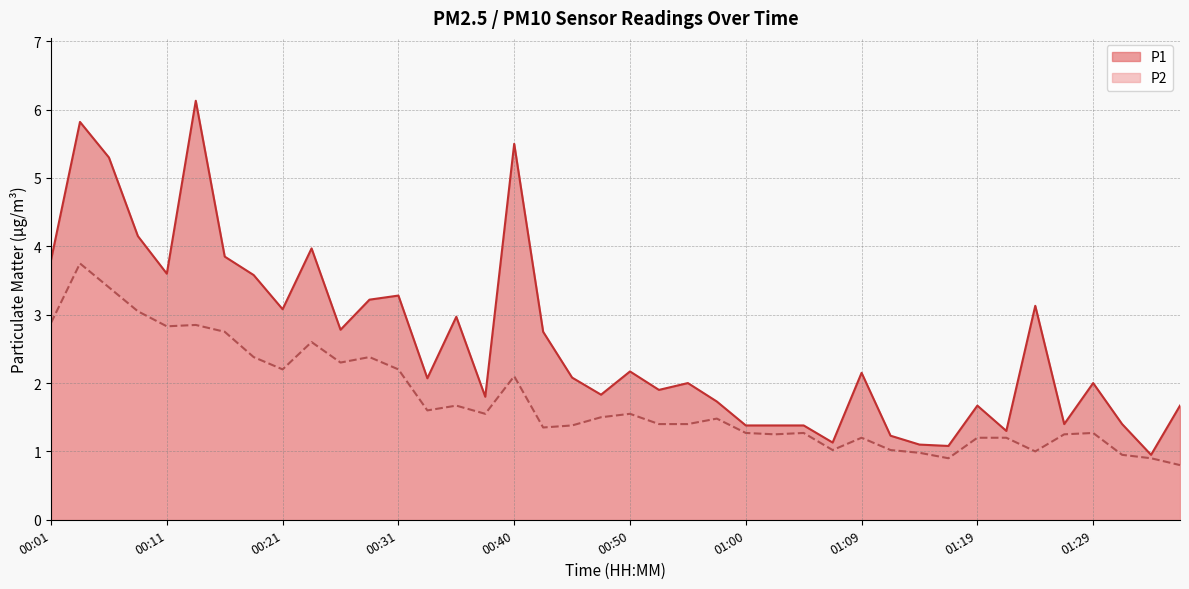

Rank the series by their average value, from highest to lowest.

P1, P2